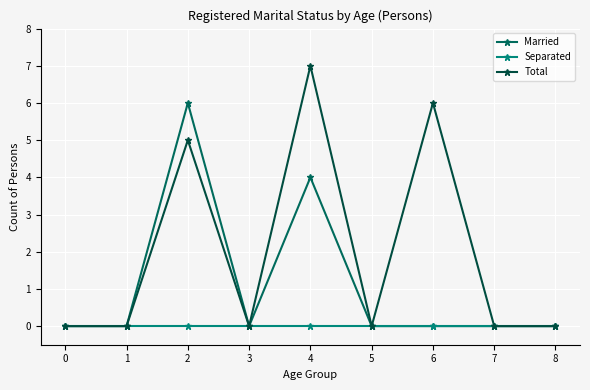

What is the sum of the Total values at 3 and 6?

6